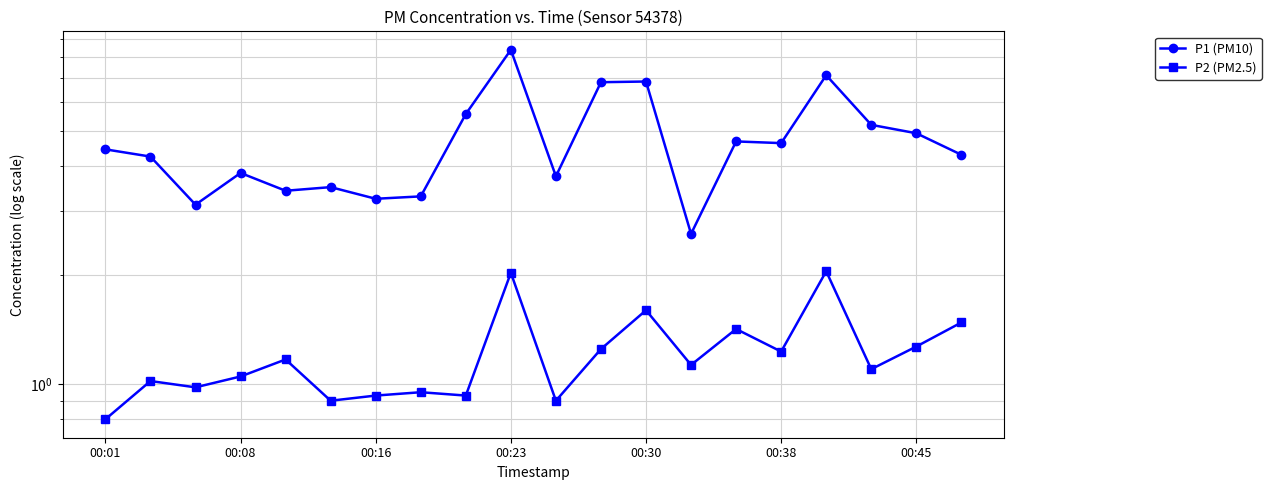

Does the chart display data point markers on the line(s)?

Yes